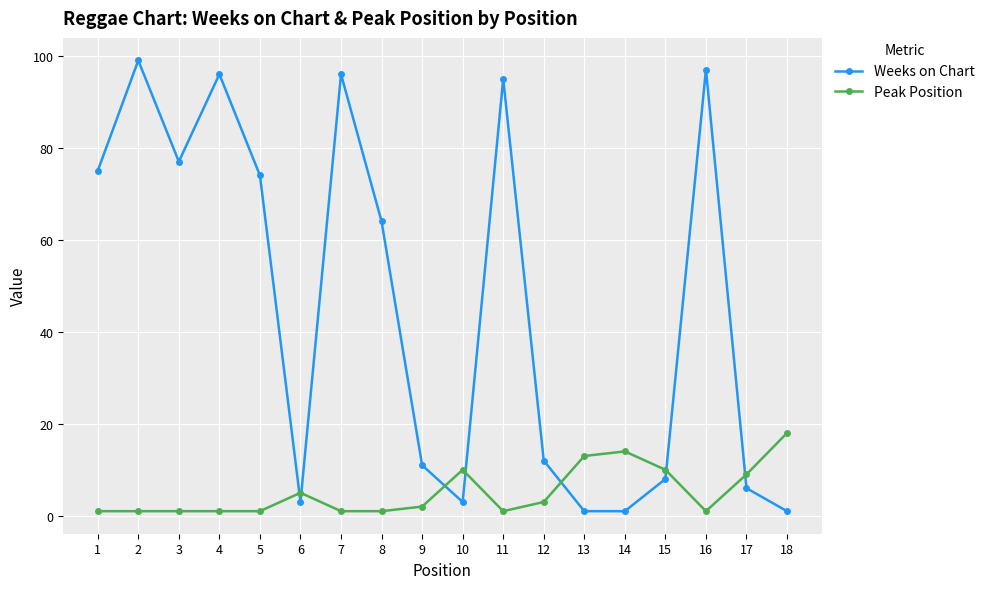

True or false: Peak Position and Weeks on Chart intersect in this chart.

True